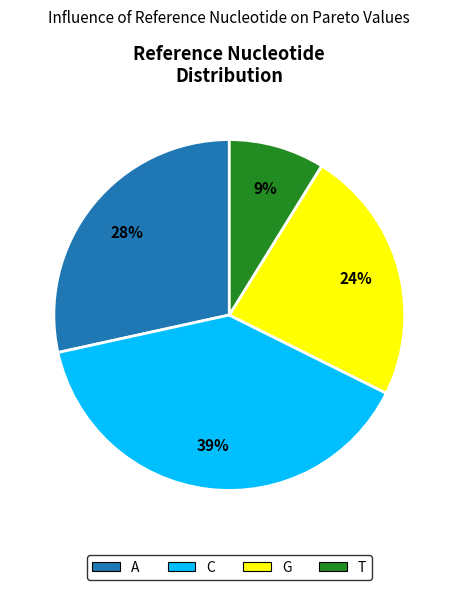

True or false: A accounts for 28% of the total.

True